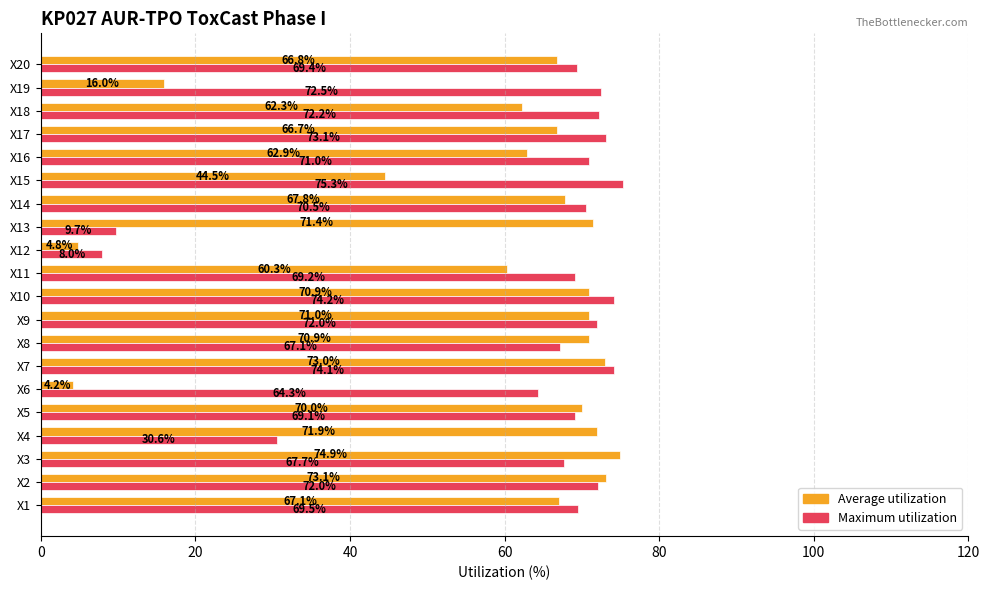

What is the difference between the second highest and second lowest values in the Average utilization series?

68.3